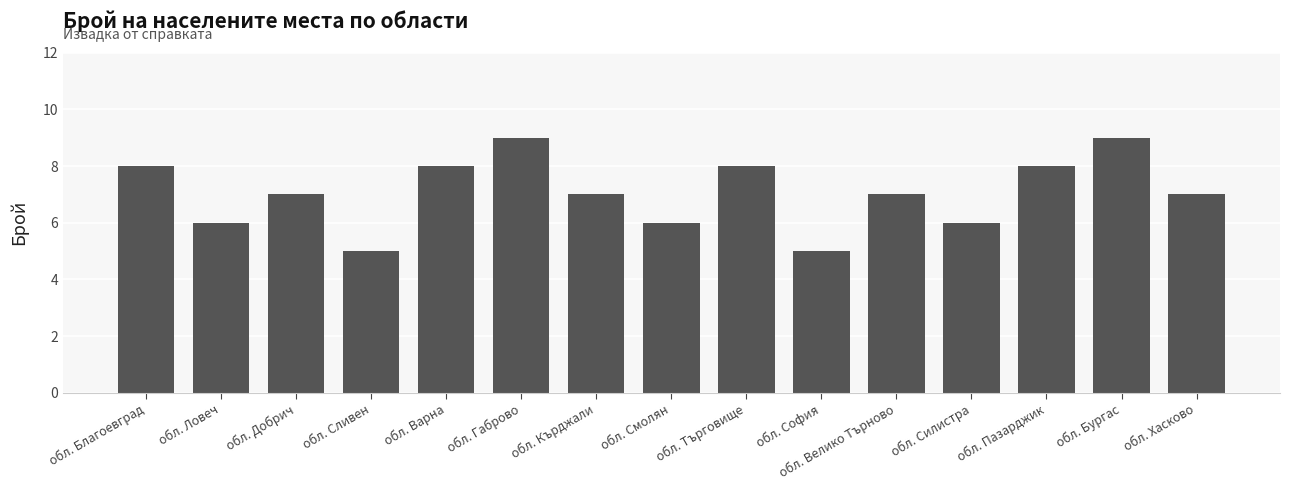

What is the change in value from обл. Сливен to обл. Кърджали?

+2